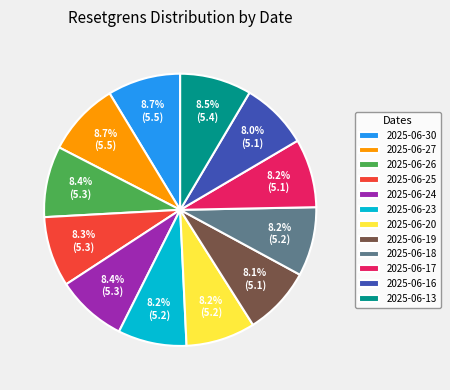

Approximately how many times larger is the value at 2025-06-23 compared to 2025-06-24?

1.0